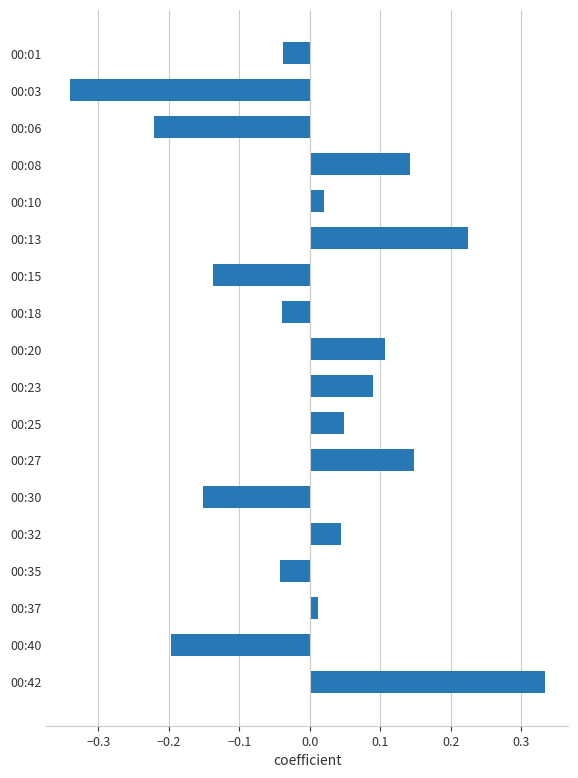

Are the bars grouped side by side (vs. stacked)?

No